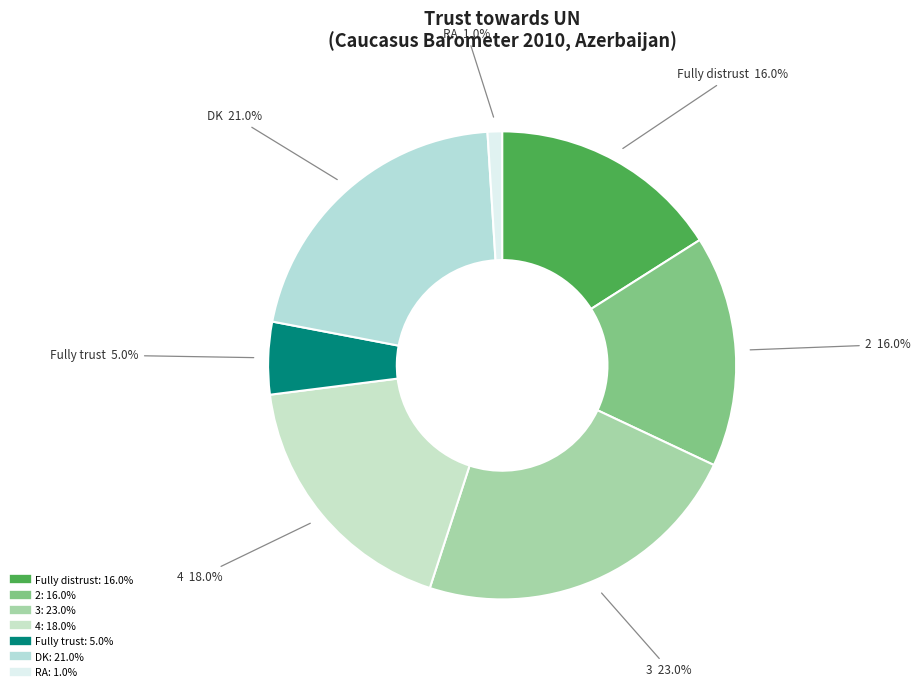

What percentage is the DK slice, to the nearest percent?

21%